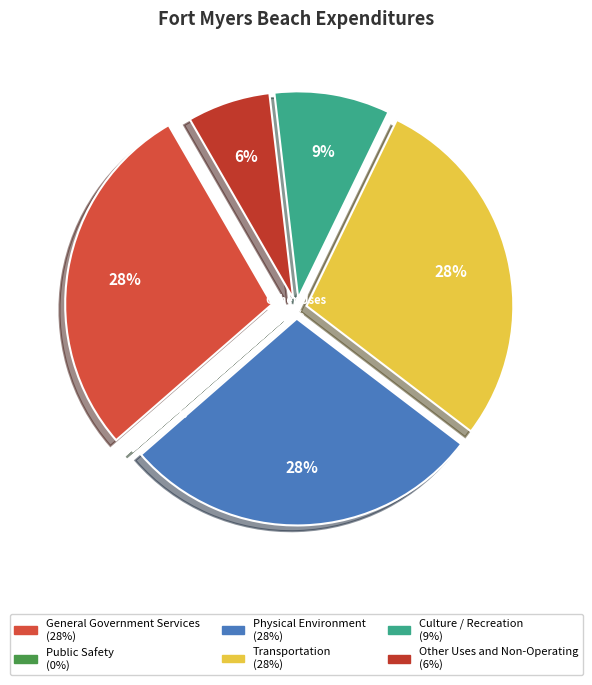

Which category has the smallest portion of the pie?

Public Safety